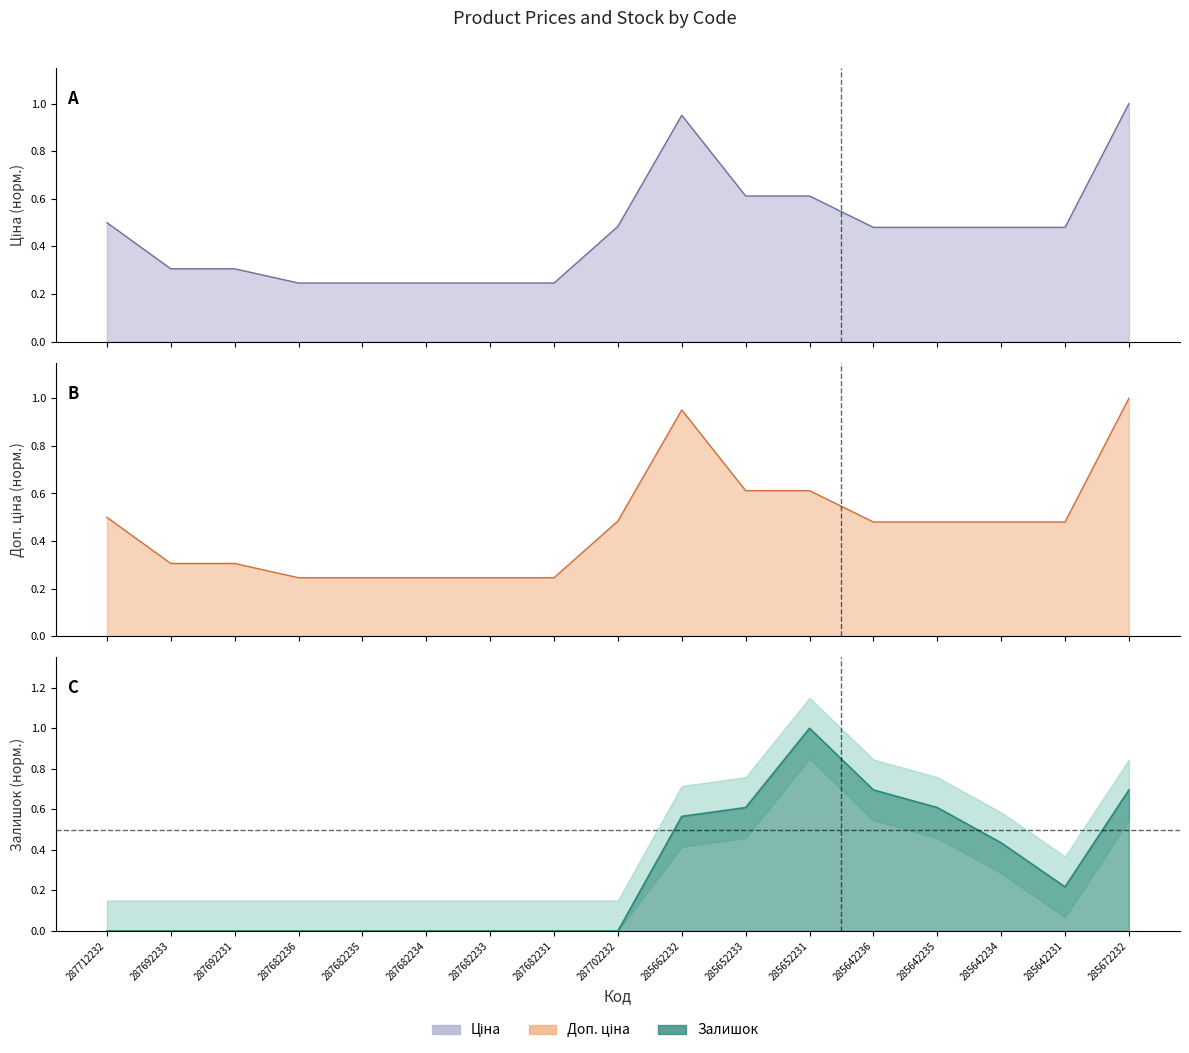

How many positive values does the Залишок series have?

8